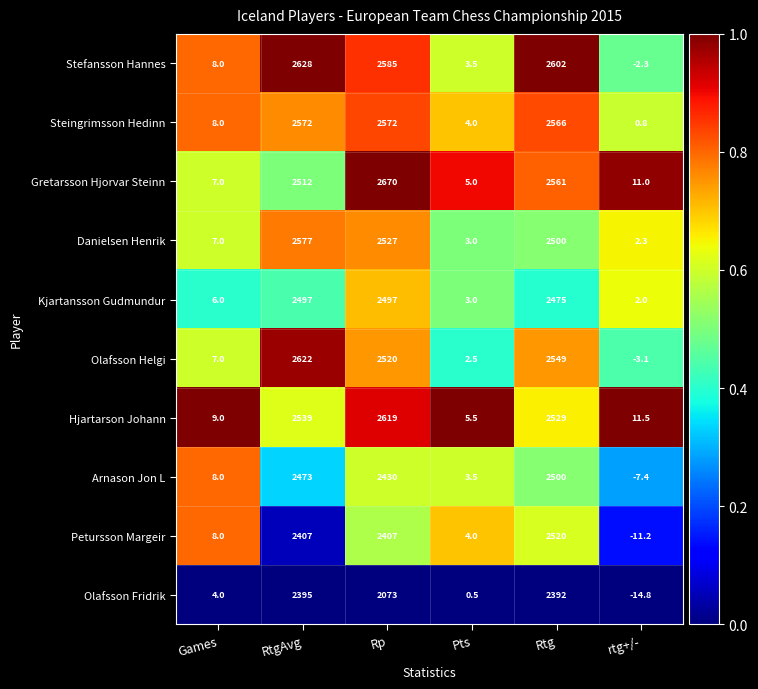

At RtgAvg, list the series in order from smallest to largest.

Olafsson Fridrik, Petursson Margeir, Arnason Jon L, Kjartansson Gudmundur, Gretarsson Hjorvar Steinn, Hjartarson Johann, Steingrimsson Hedinn, Danielsen Henrik, Olafsson Helgi, Stefansson Hannes